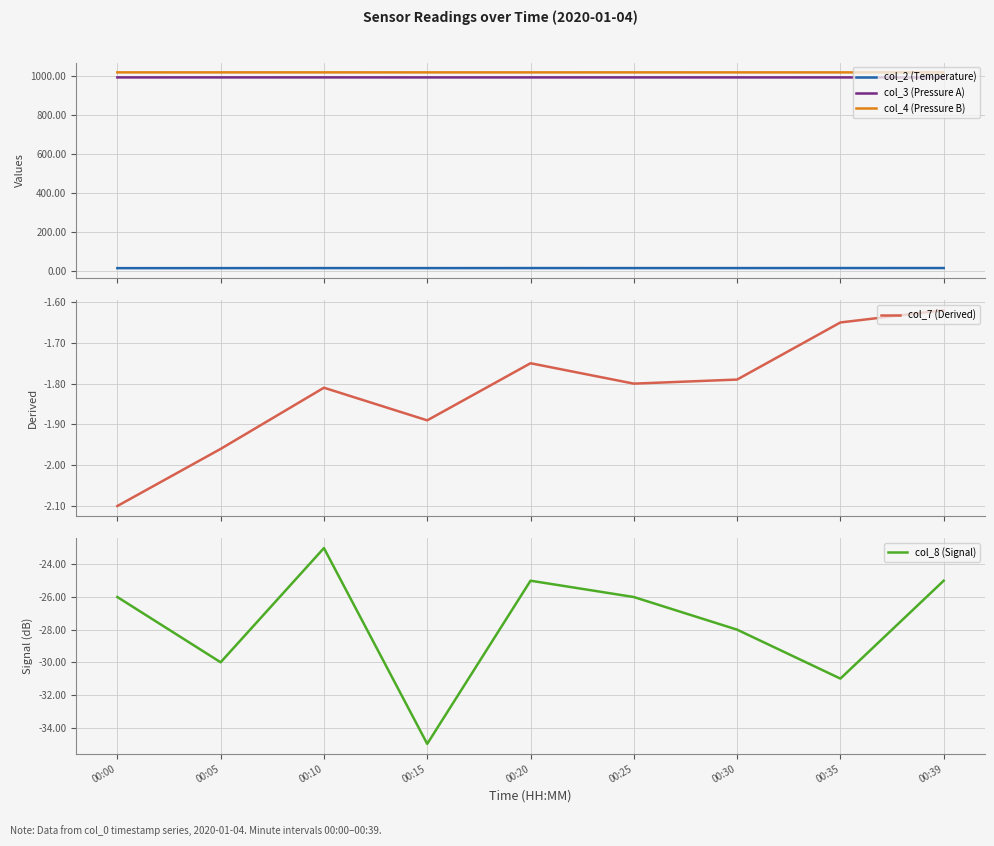

True or false: col_3 (Pressure A) and col_4 (Pressure B) intersect in this chart.

False